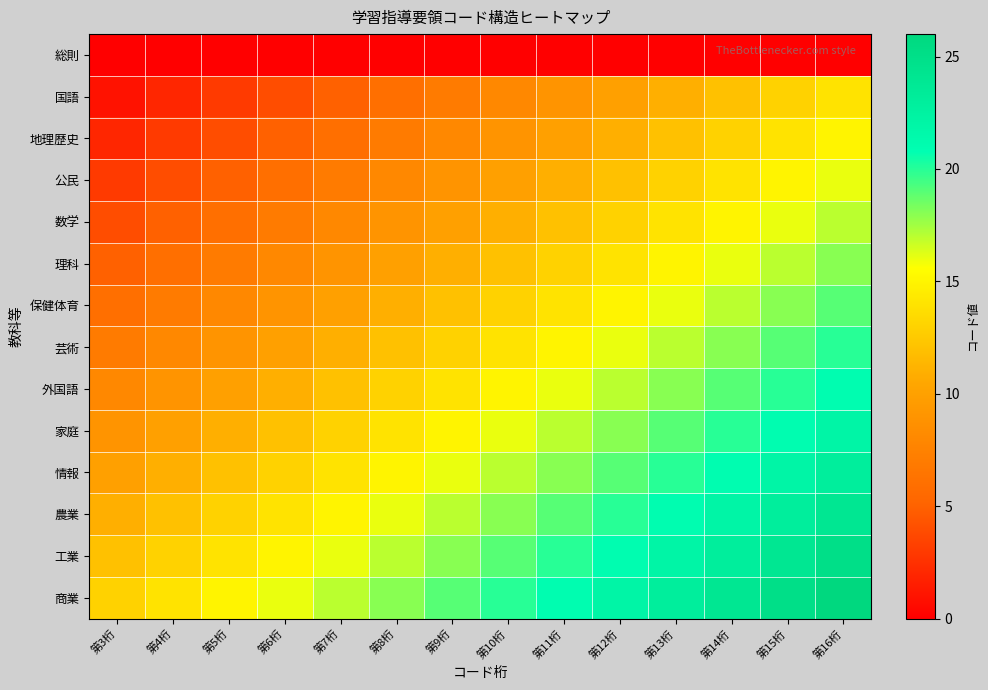

Reading left to right, extract all data points from this chart.

総則: 第3桁=0	第4桁=0	第5桁=0	第6桁=0	第7桁=0	第8桁=0	第9桁=0	第10桁=0	第11桁=0	第12桁=0	第13桁=0	第14桁=0	第15桁=0	第16桁=0
国語: 第3桁=1	第4桁=2	第5桁=3	第6桁=4	第7桁=5	第8桁=6	第9桁=7	第10桁=8	第11桁=9	第12桁=10	第13桁=11	第14桁=12	第15桁=13	第16桁=14
地理歴史: 第3桁=2	第4桁=3	第5桁=4	第6桁=5	第7桁=6	第8桁=7	第9桁=8	第10桁=9	第11桁=10	第12桁=11	第13桁=12	第14桁=13	第15桁=14	第16桁=15
公民: 第3桁=3	第4桁=4	第5桁=5	第6桁=6	第7桁=7	第8桁=8	第9桁=9	第10桁=10	第11桁=11	第12桁=12	第13桁=13	第14桁=14	第15桁=15	第16桁=16
数学: 第3桁=4	第4桁=5	第5桁=6	第6桁=7	第7桁=8	第8桁=9	第9桁=10	第10桁=11	第11桁=12	第12桁=13	第13桁=14	第14桁=15	第15桁=16	第16桁=17
理科: 第3桁=5	第4桁=6	第5桁=7	第6桁=8	第7桁=9	第8桁=10	第9桁=11	第10桁=12	第11桁=13	第12桁=14	第13桁=15	第14桁=16	第15桁=17	第16桁=18
保健体育: 第3桁=6	第4桁=7	第5桁=8	第6桁=9	第7桁=10	第8桁=11	第9桁=12	第10桁=13	第11桁=14	第12桁=15	第13桁=16	第14桁=17	第15桁=18	第16桁=19
芸術: 第3桁=7	第4桁=8	第5桁=9	第6桁=10	第7桁=11	第8桁=12	第9桁=13	第10桁=14	第11桁=15	第12桁=16	第13桁=17	第14桁=18	第15桁=19	第16桁=20
外国語: 第3桁=8	第4桁=9	第5桁=10	第6桁=11	第7桁=12	第8桁=13	第9桁=14	第10桁=15	第11桁=16	第12桁=17	第13桁=18	第14桁=19	第15桁=20	第16桁=21
家庭: 第3桁=9	第4桁=10	第5桁=11	第6桁=12	第7桁=13	第8桁=14	第9桁=15	第10桁=16	第11桁=17	第12桁=18	第13桁=19	第14桁=20	第15桁=21	第16桁=22
情報: 第3桁=10	第4桁=11	第5桁=12	第6桁=13	第7桁=14	第8桁=15	第9桁=16	第10桁=17	第11桁=18	第12桁=19	第13桁=20	第14桁=21	第15桁=22	第16桁=23
農業: 第3桁=11	第4桁=12	第5桁=13	第6桁=14	第7桁=15	第8桁=16	第9桁=17	第10桁=18	第11桁=19	第12桁=20	第13桁=21	第14桁=22	第15桁=23	第16桁=24
工業: 第3桁=12	第4桁=13	第5桁=14	第6桁=15	第7桁=16	第8桁=17	第9桁=18	第10桁=19	第11桁=20	第12桁=21	第13桁=22	第14桁=23	第15桁=24	第16桁=25
商業: 第3桁=13	第4桁=14	第5桁=15	第6桁=16	第7桁=17	第8桁=18	第9桁=19	第10桁=20	第11桁=21	第12桁=22	第13桁=23	第14桁=24	第15桁=25	第16桁=26